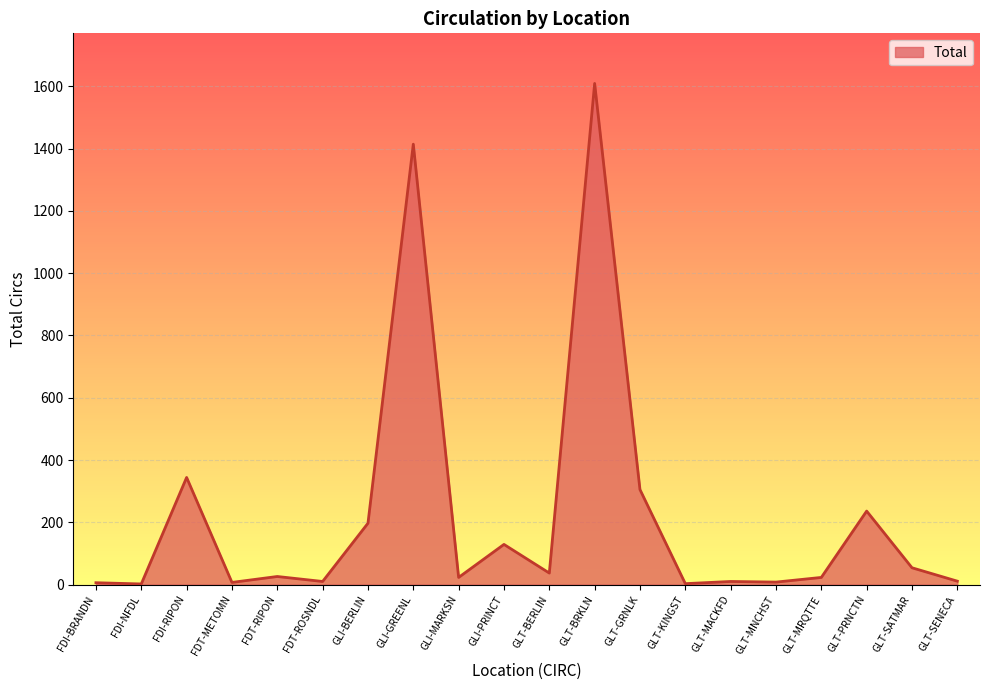

Between GLI-GREENL and GLT-MACKFD, which is larger?

GLI-GREENL